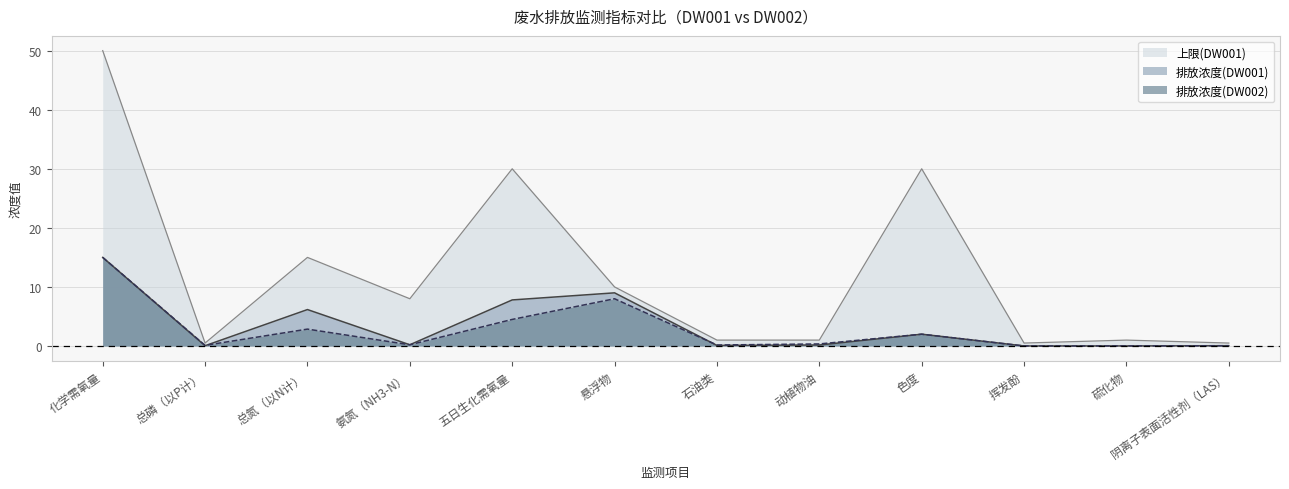

How many intersections are there between 排放浓度(DW001) and 排放浓度(DW002)?

2